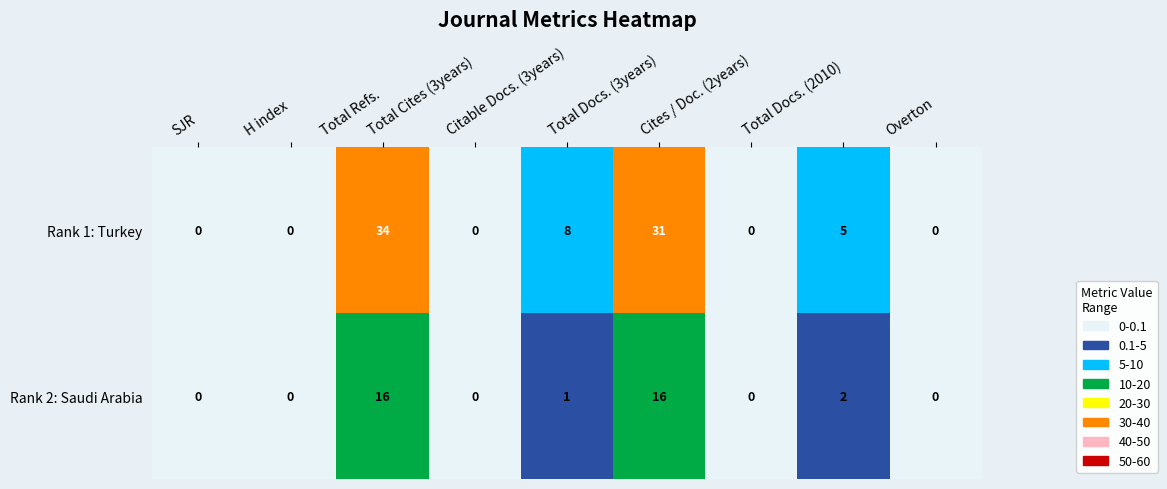

What is the difference between the highest and lowest values at Total Docs. (3years)?

15